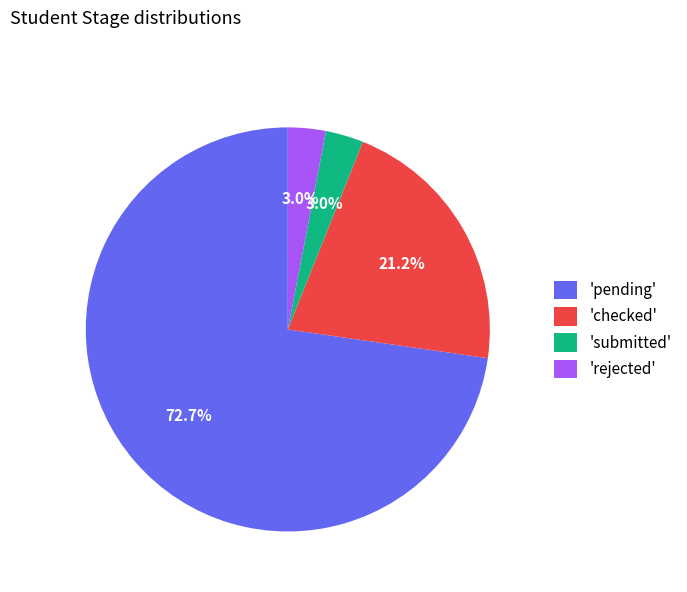

How many slices are in this pie chart?

4